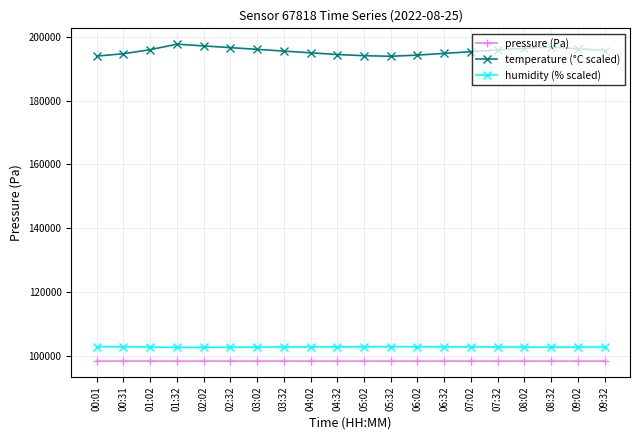

Which series has the largest total across all categories?

temperature (°C scaled)